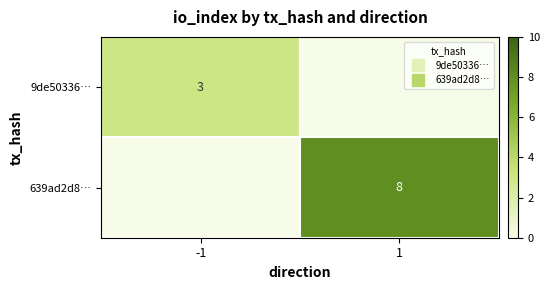

What is the average value of the 639ad2d8… series?

4